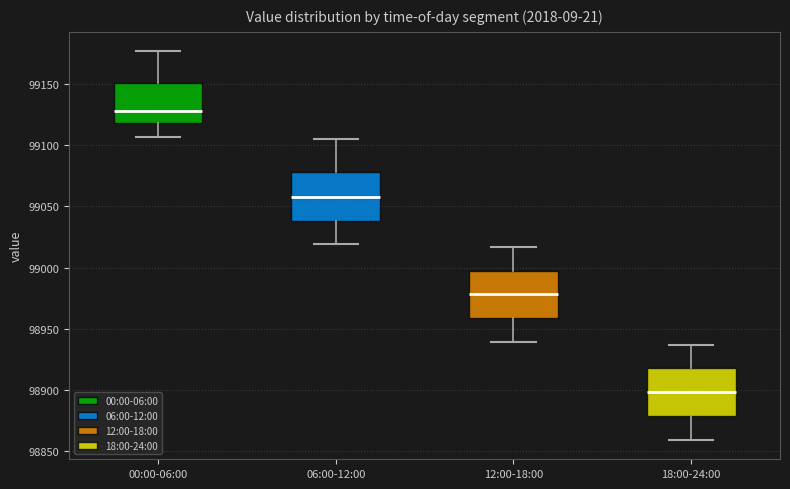

Reading left to right, read every box against the y-axis: the position of its median line, the range the box covers, and the ends of its whiskers. The values are not printed on the chart, so give them approximately, as read against the axis.

00:00-06:00: median 99130, box 99120 to 99150, whiskers 99105 to 99175
06:00-12:00: median 99060, box 99040 to 99080, whiskers 99020 to 99105
12:00-18:00: median 98980, box 98960 to 99000, whiskers 98940 to 99015
18:00-24:00: median 98900, box 98880 to 98920, whiskers 98860 to 98935